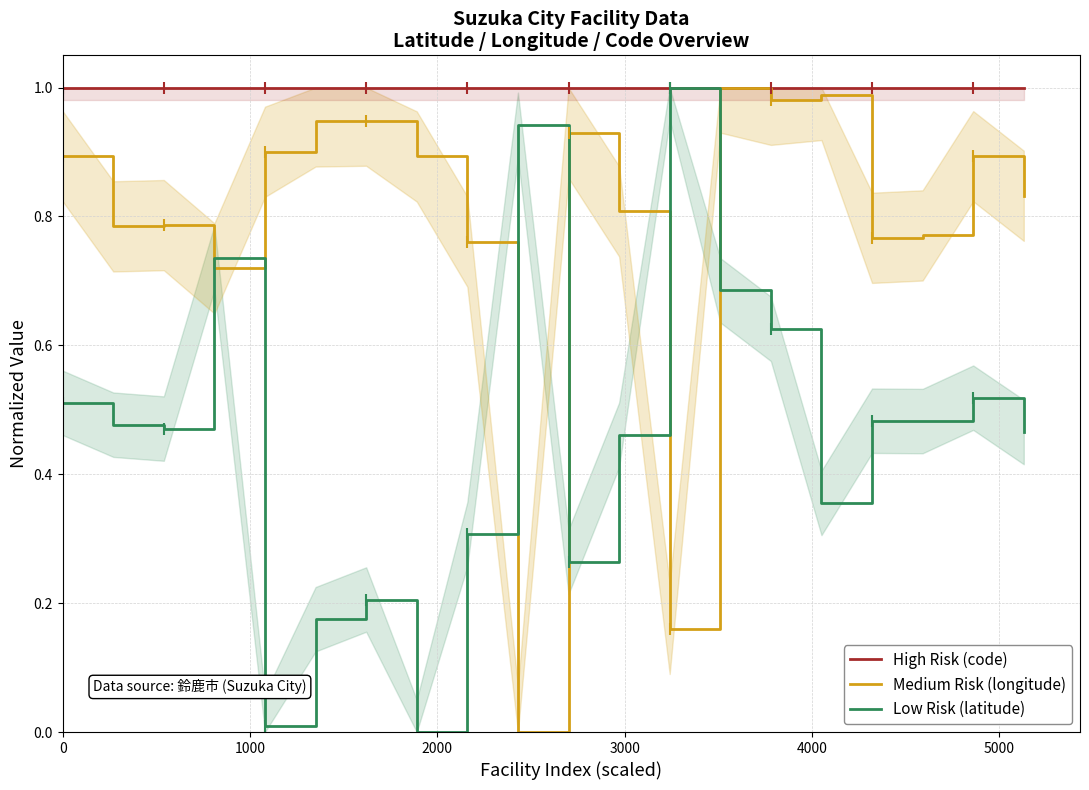

What is the sum of all High Risk (code) values?

20.0